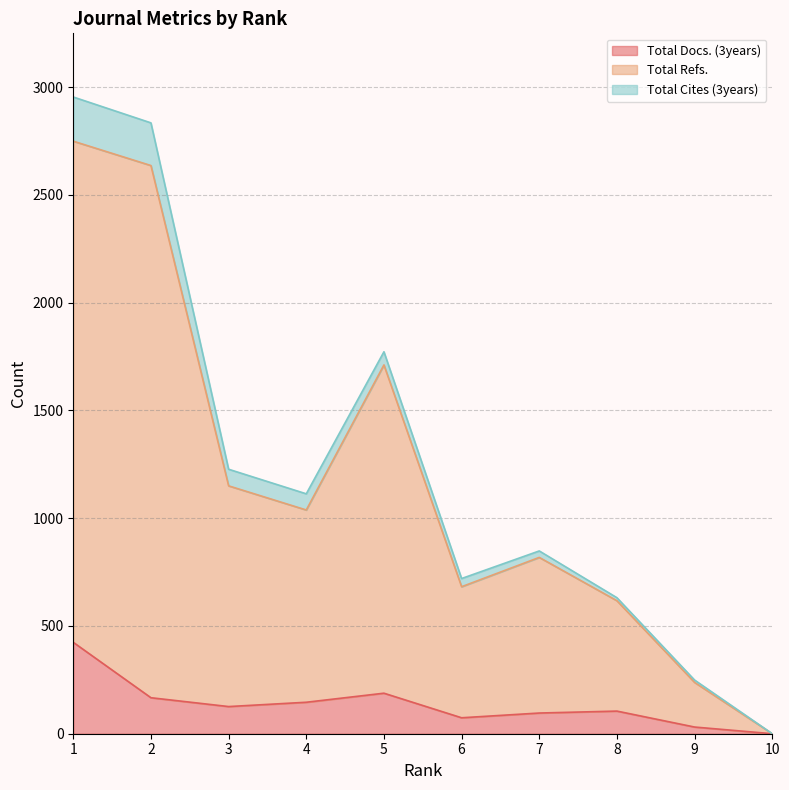

The value of Total Docs. (3years) at 6 is 74. True or false?

True